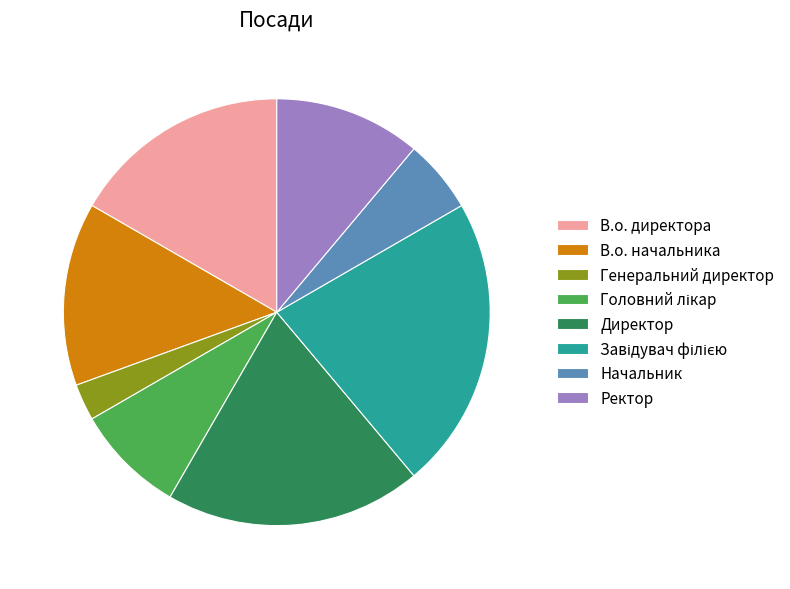

Which category has the smallest portion of the pie?

Генеральний директор